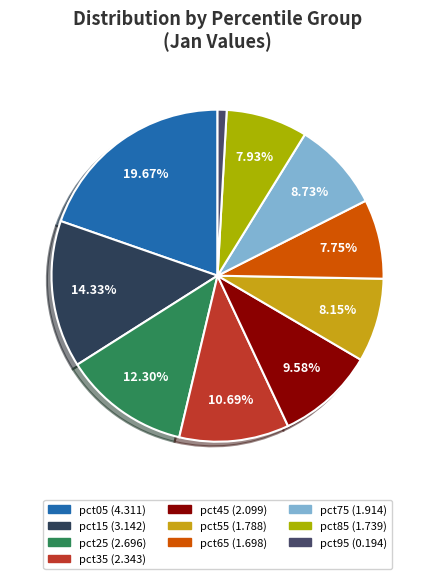

Rank the categories by value from highest to lowest.

pct05, pct15, pct25, pct35, pct45, pct75, pct55, pct85, pct65, pct95